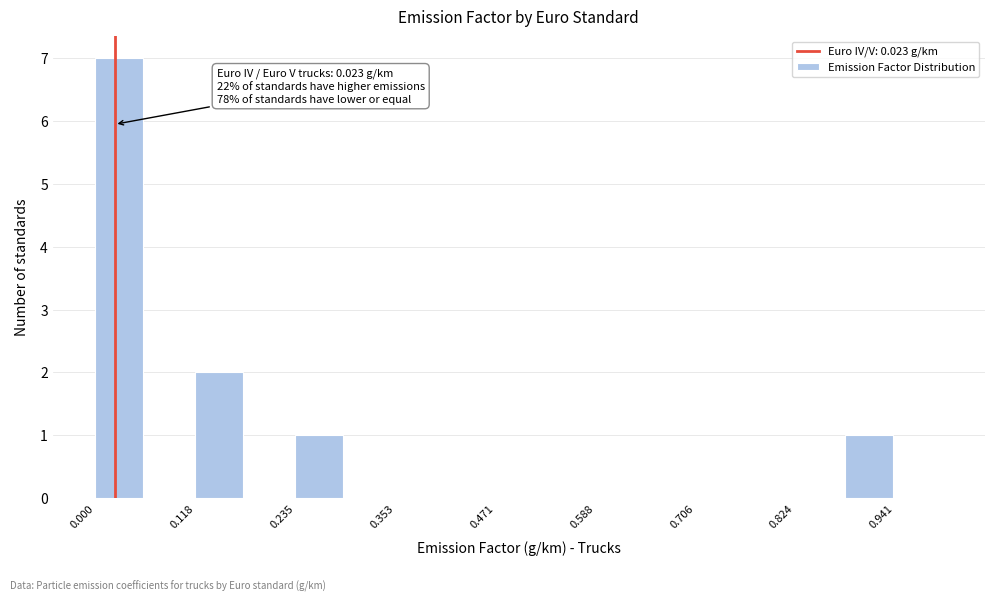

Around what value on the x-axis is the tallest bar? Give the approximate position of its centre, as read against the axis.

0.02